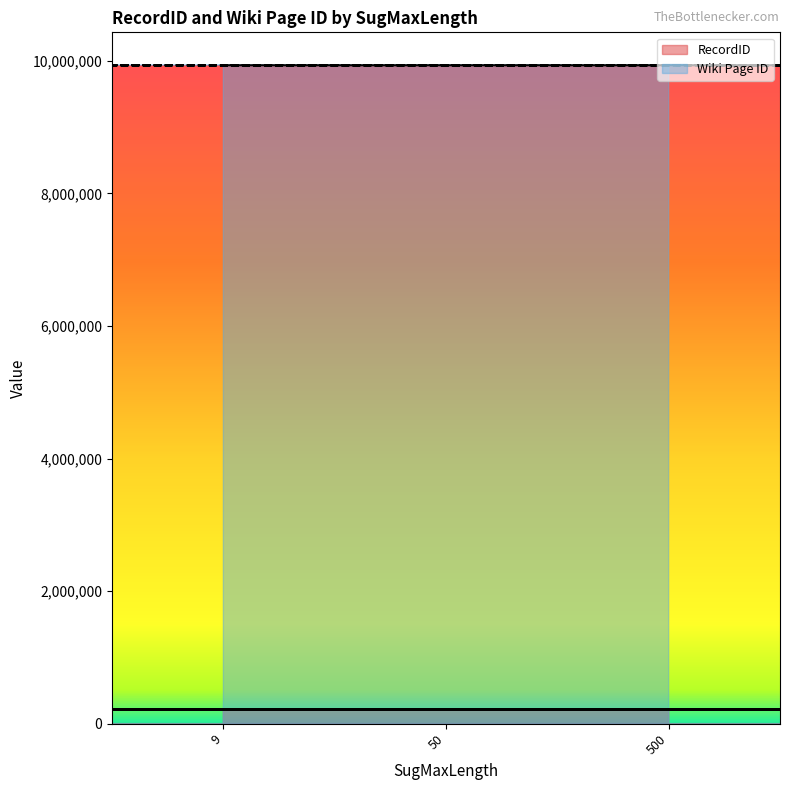

How many distinct data groups are displayed?

2